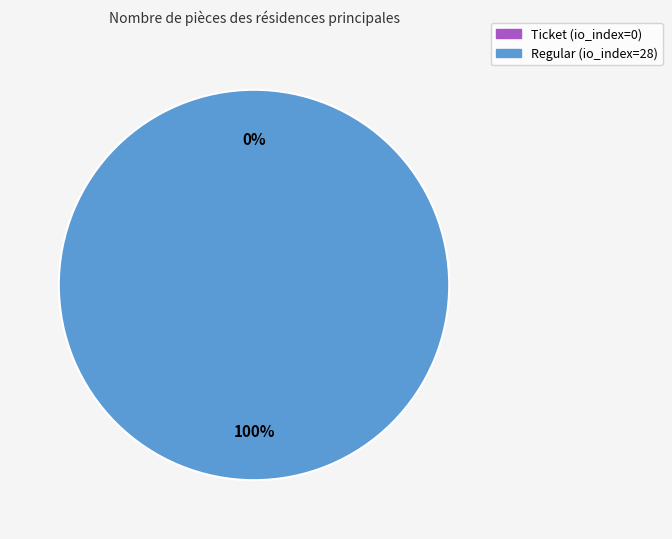

What portion of the pie excludes Ticket (io_index=0)?

100.0%